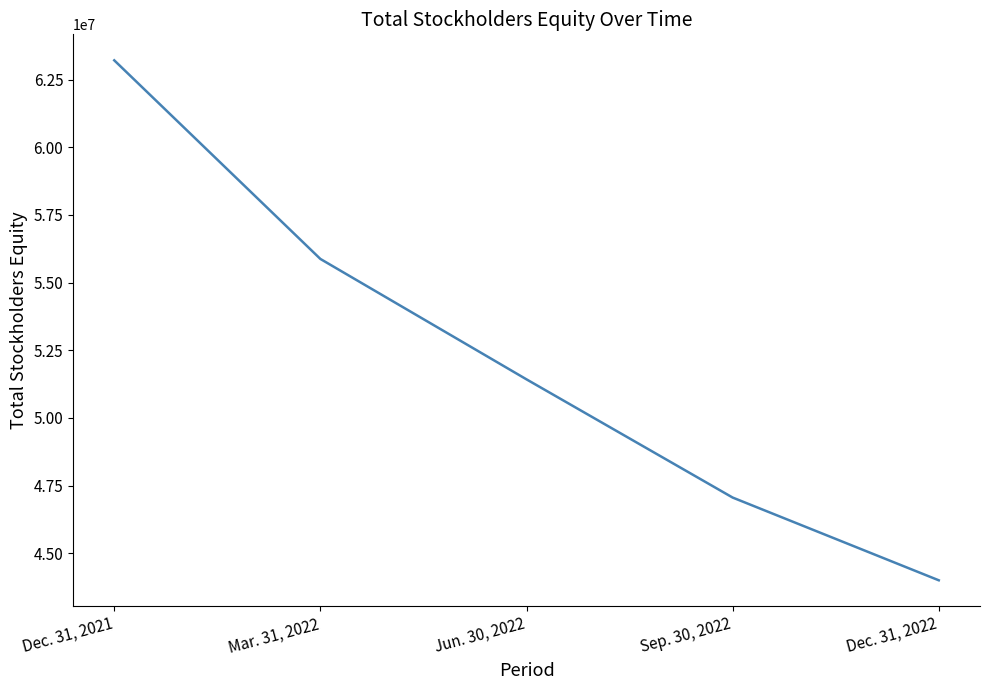

Between Dec. 31, 2022 and Dec. 31, 2021, which is larger?

Dec. 31, 2021